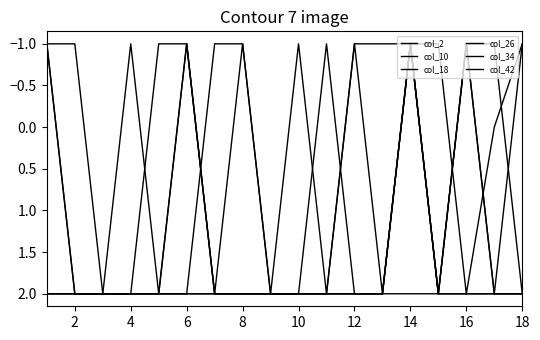

Reading left to right, what are all the values shown in this chart?

col_2: 2	2	2	2	2	2	-1	-1	2	2	2	2	2	-1	2	-1	-1	2
col_10: -1	-1	2	2	2	2	2	-1	2	2	2	2	2	-1	2	2	2	2
col_18: 2	2	2	2	2	2	2	2	2	2	-1	2	2	2	2	-1	2	-1
col_26: 2	2	2	2	2	-1	2	2	2	2	2	2	2	-1	2	2	2	2
col_34: -1	2	2	-1	2	-1	2	2	2	2	2	-1	2	-1	2	-1	2	2
col_42: -1	2	2	2	-1	-1	2	2	2	-1	2	-1	-1	-1	-1	2	0	-1